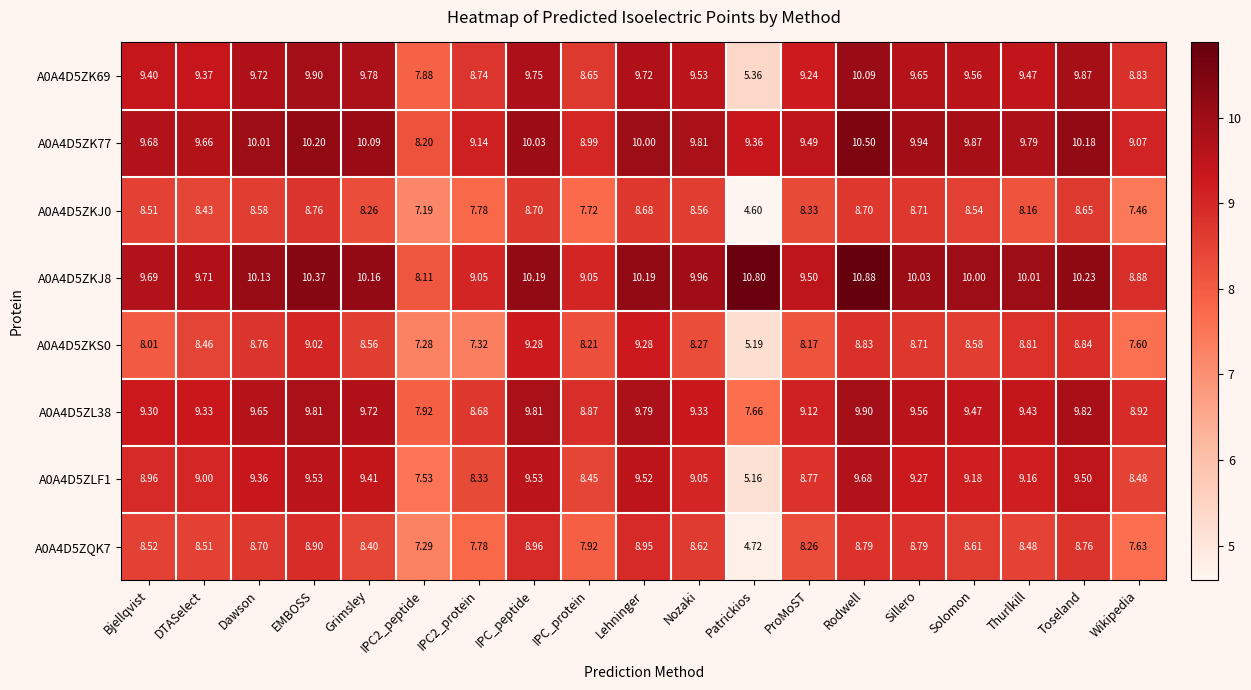

Where is A0A4D5ZQK7 nearest to the value 6?

Patrickios